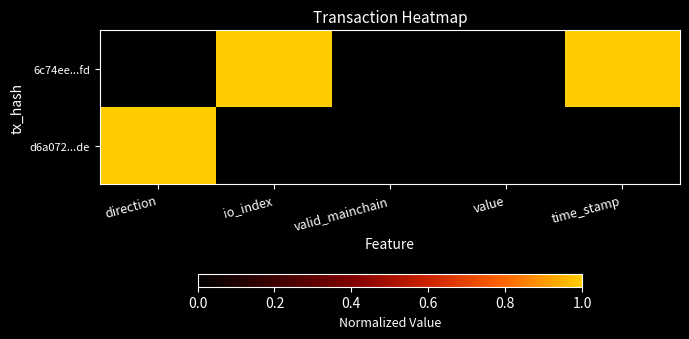

Reading left to right, list all the values displayed in this chart.

6c74ee...fd: direction=0	io_index=1	valid_mainchain=0	value=0	time_stamp=1
d6a072...de: direction=1	io_index=0	valid_mainchain=0	value=0	time_stamp=0